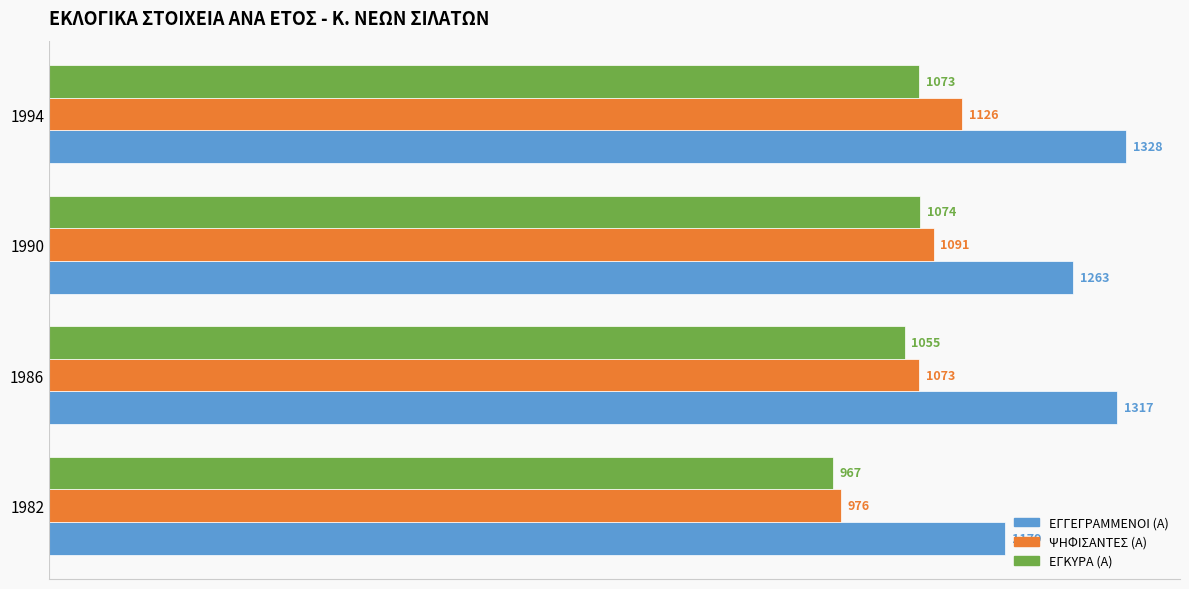

What is the difference between the highest and lowest values at 1990?

189